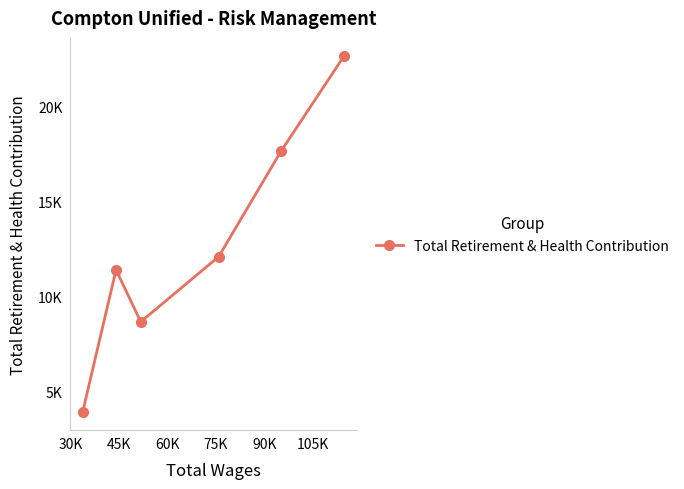

Does the chart have visible grid lines?

No